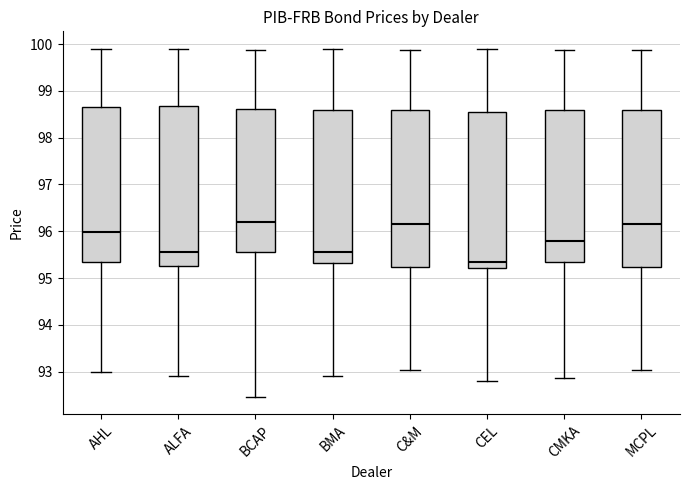

Where does the upper whisker of the box for BMA end on the y-axis? The values are not printed on the chart, so give them approximately, as read against the axis.

99.9